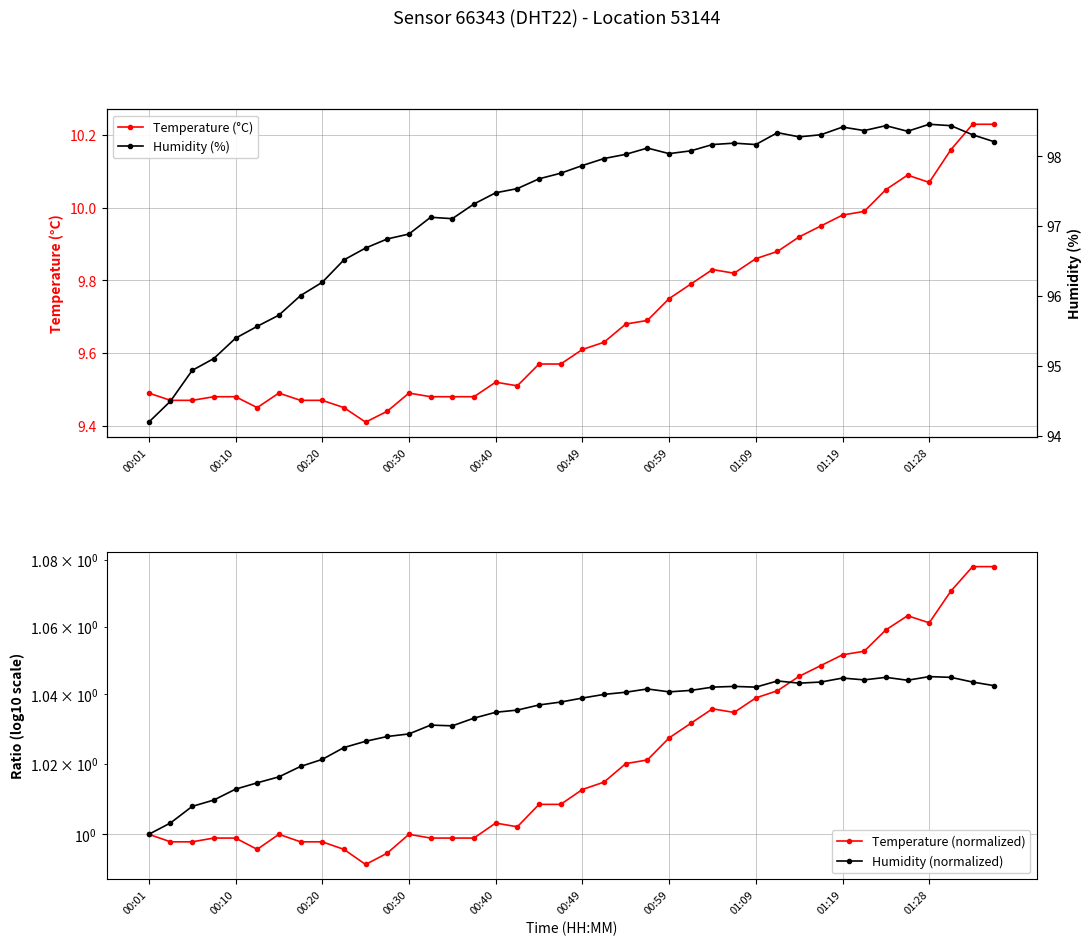

True or false: Temperature (°C) has more than 2 interior local peaks.

True